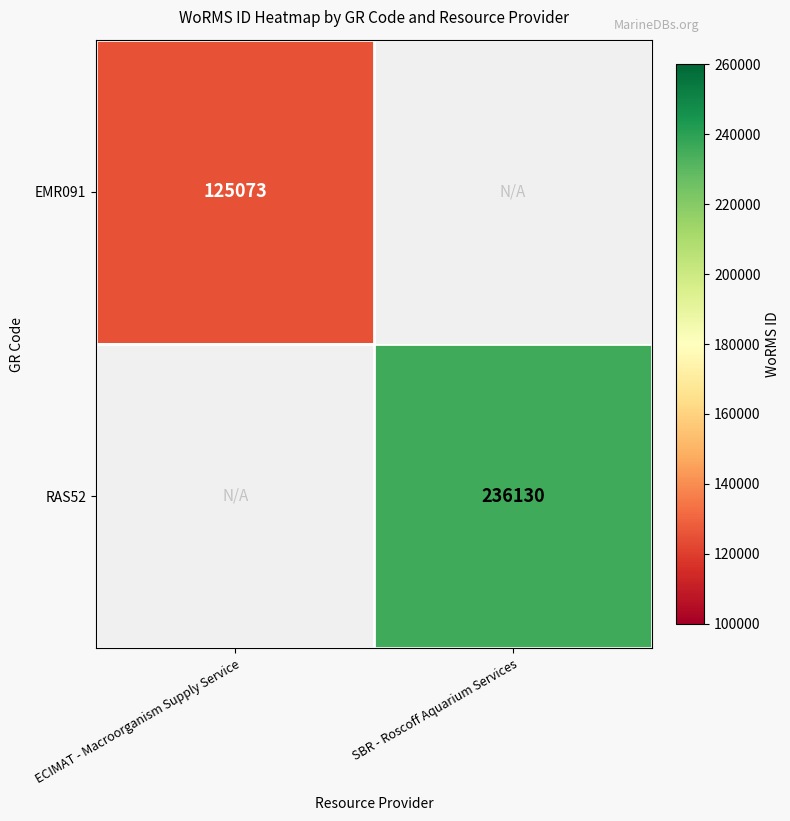

The EMR091 series shows 167934 at ECIMAT - Macroorganism Supply Service. True or false?

False